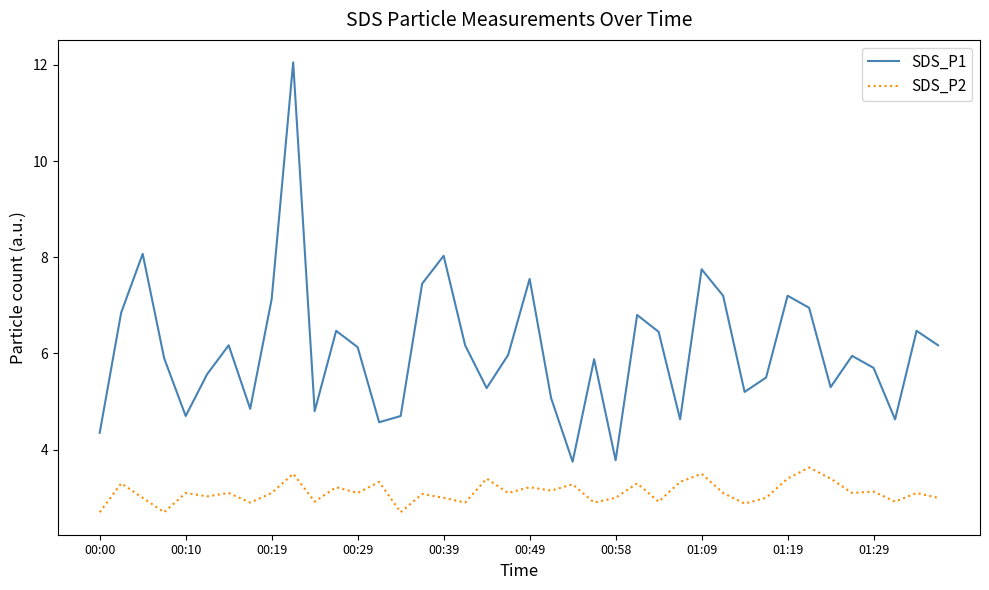

What is the minimum value shown in the chart?

2.7